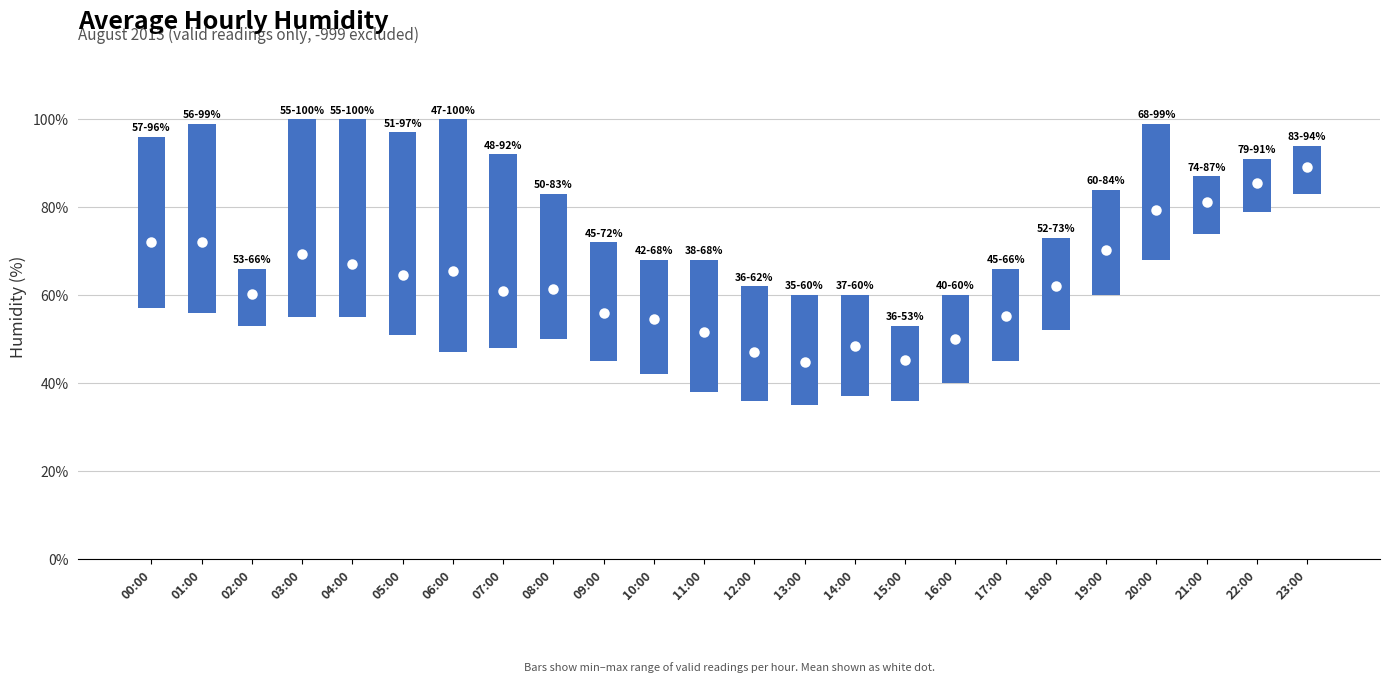

What is the ratio of the value at 00:00 to the value at 18:00?

1.9